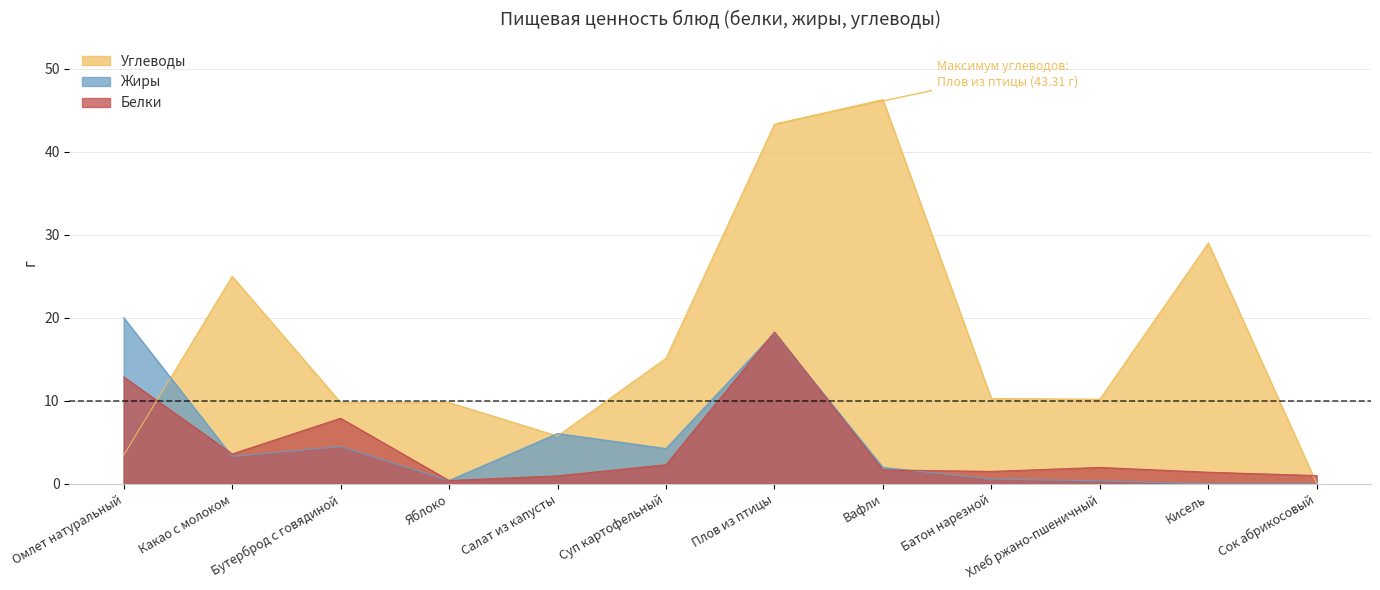

How many data points in Белки are less than 1?

2